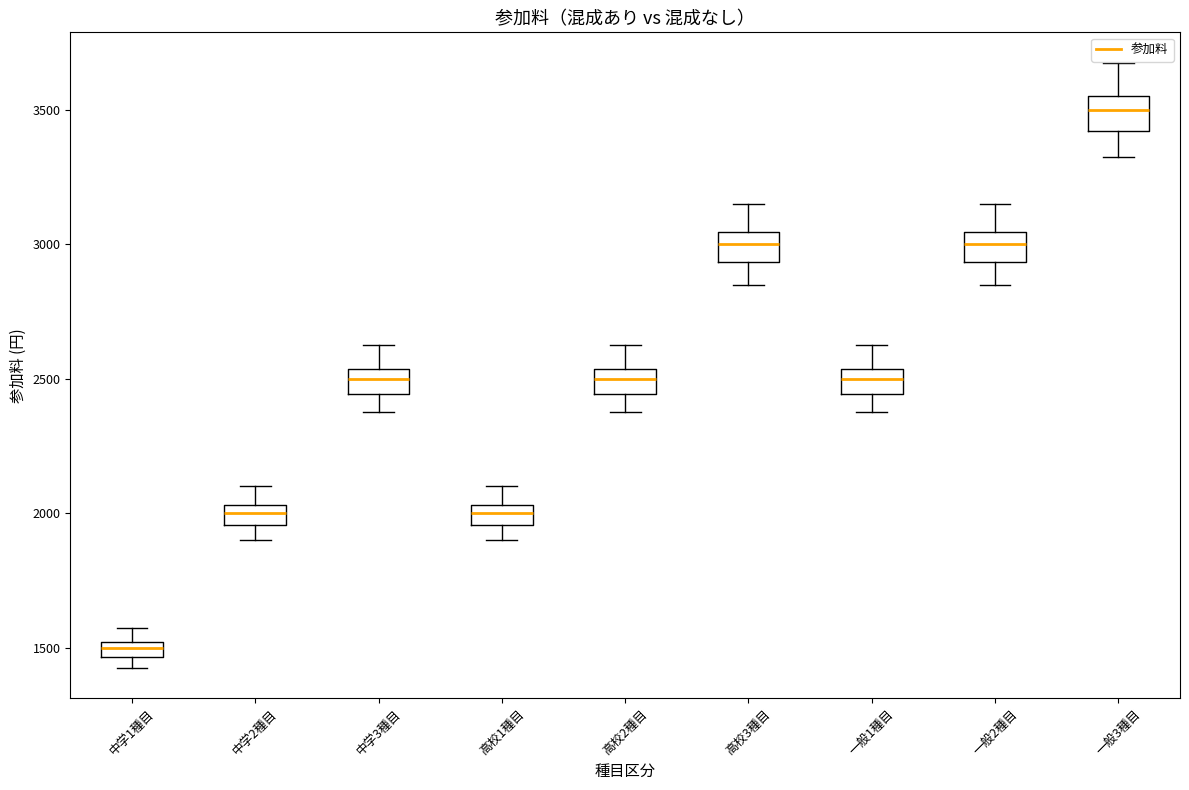

Which box has the highest median line?

一般3種目